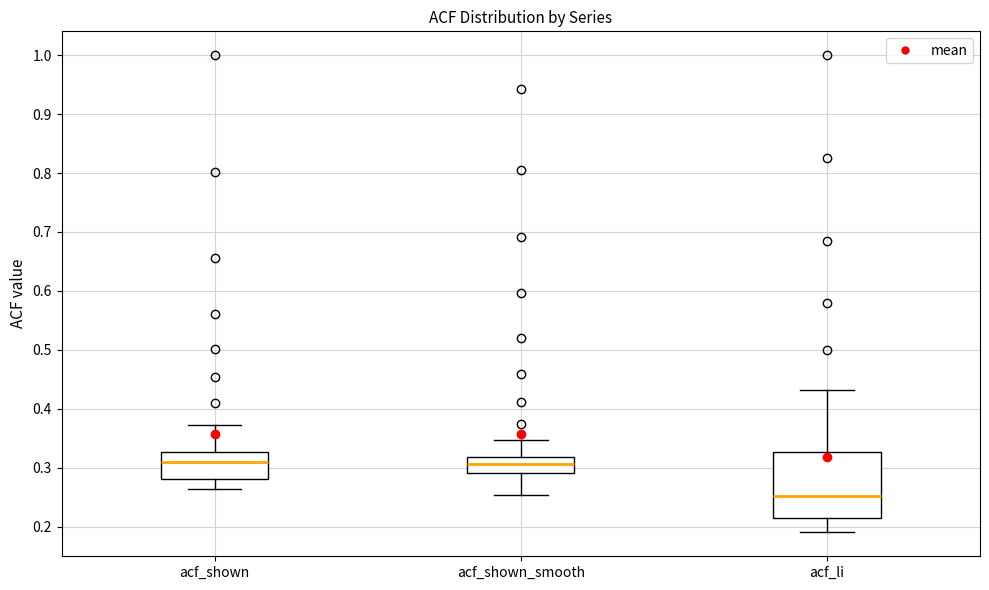

Which box is the tallest, from its lower edge to its upper edge?

acf_li